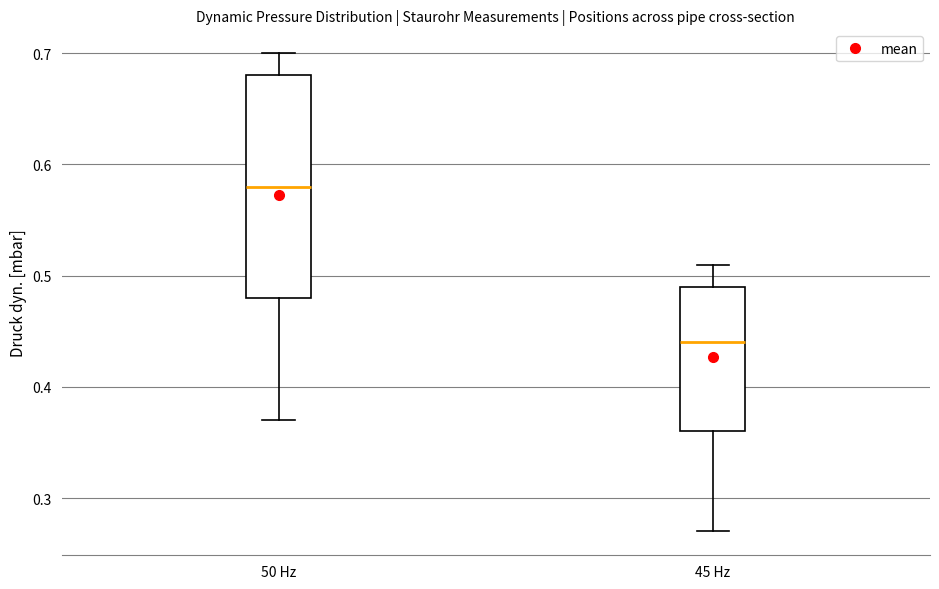

Reading left to right, read every box against the y-axis: the position of its median line, the range the box covers, and the ends of its whiskers. The values are not printed on the chart, so give them approximately, as read against the axis.

50 Hz: median 0.58, box 0.48 to 0.68, whiskers 0.37 to 0.70
45 Hz: median 0.44, box 0.36 to 0.49, whiskers 0.27 to 0.51